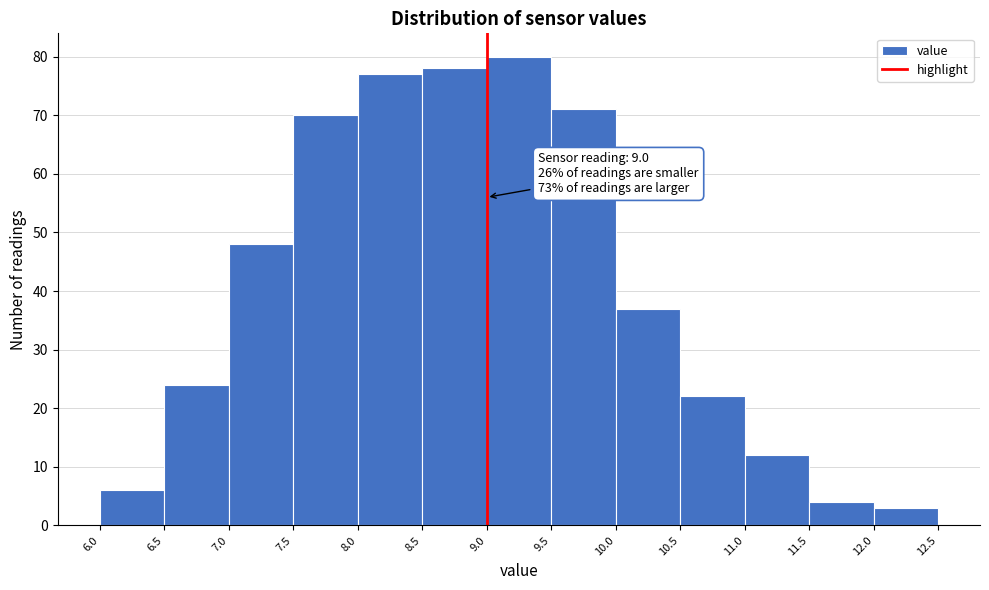

Which range on the x-axis has the tallest bar?

9.0 to 9.5